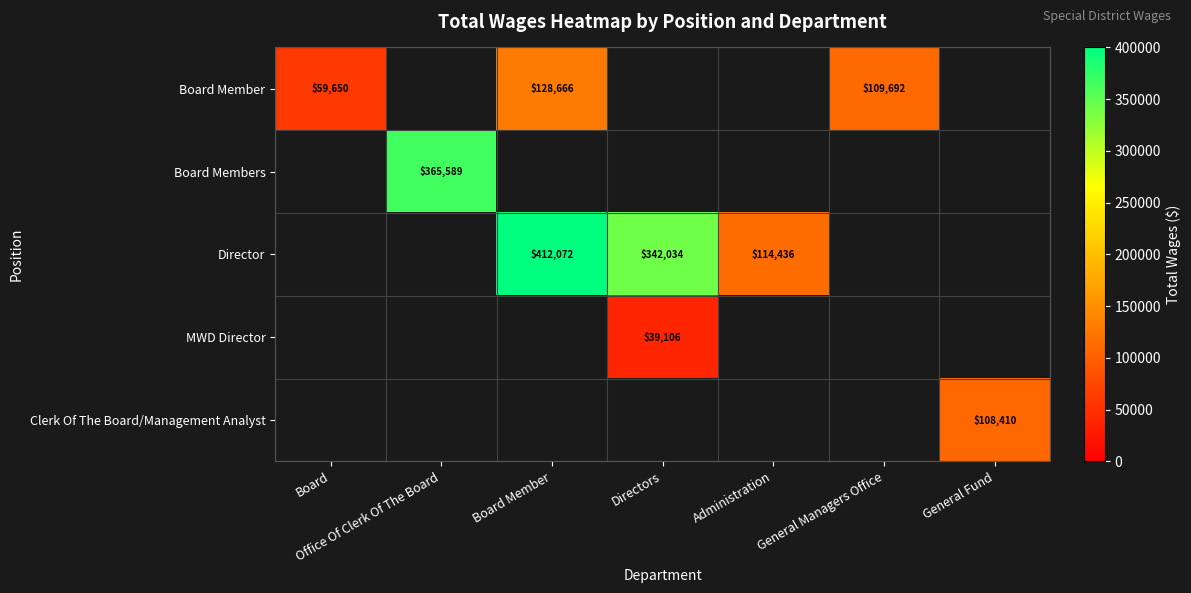

The Director series shows 342034 at Directors. True or false?

True